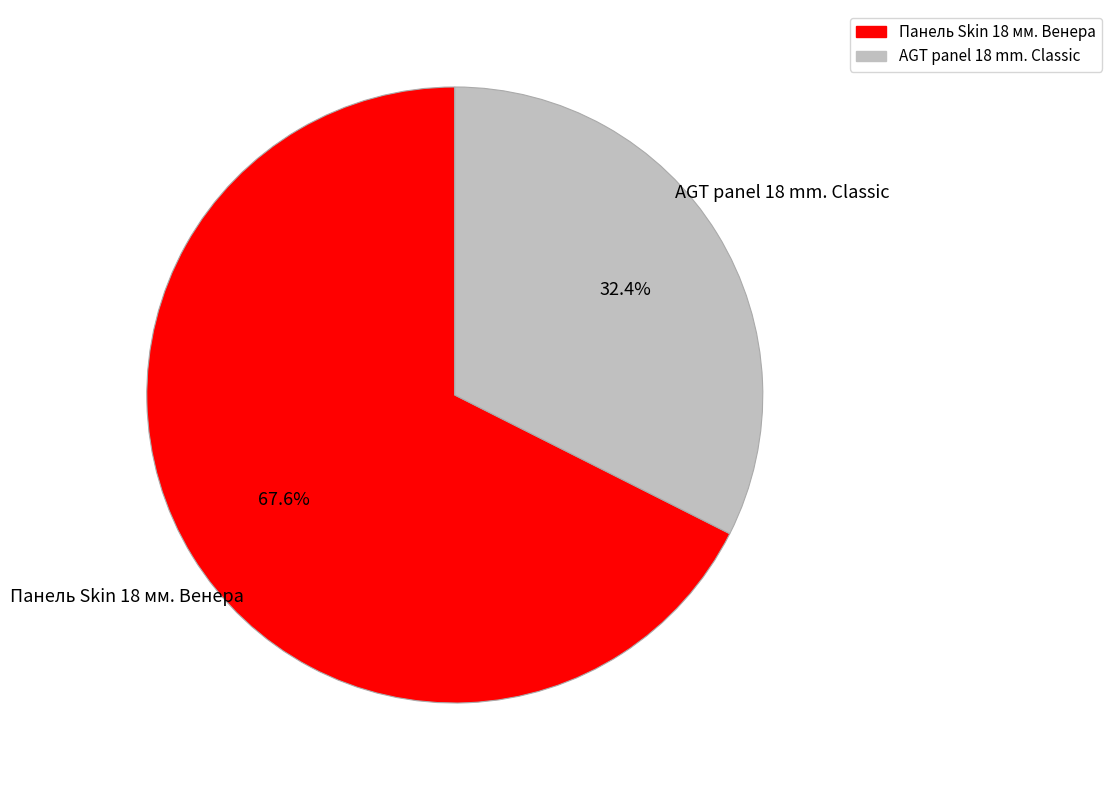

What is the largest slice in the pie chart?

Панель Skin 18 мм. Венера